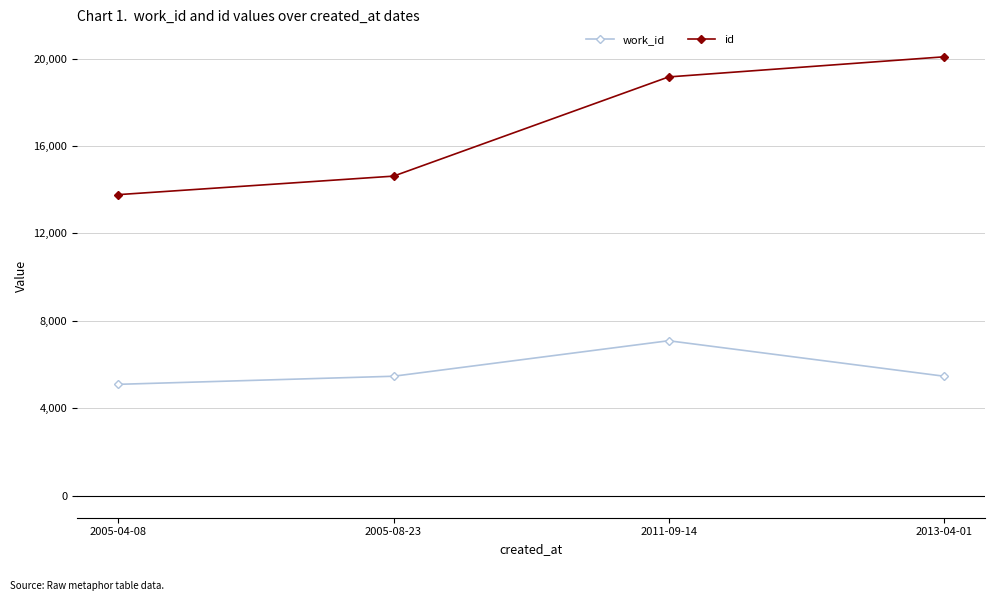

What is the total value across all series at 2005-04-08?

18874